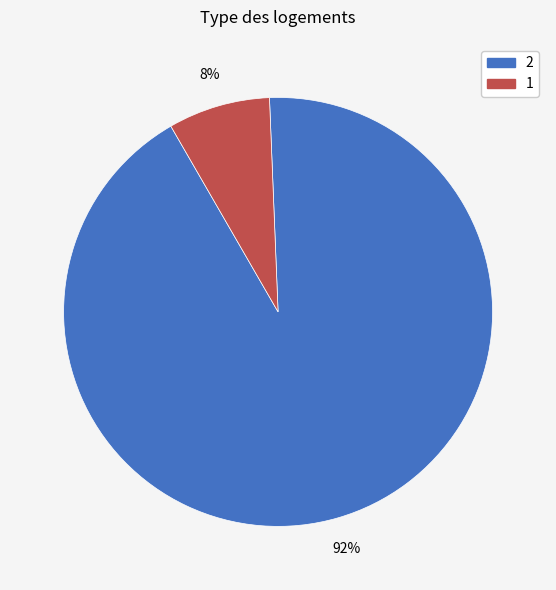

Is there a majority slice in this chart?

Yes